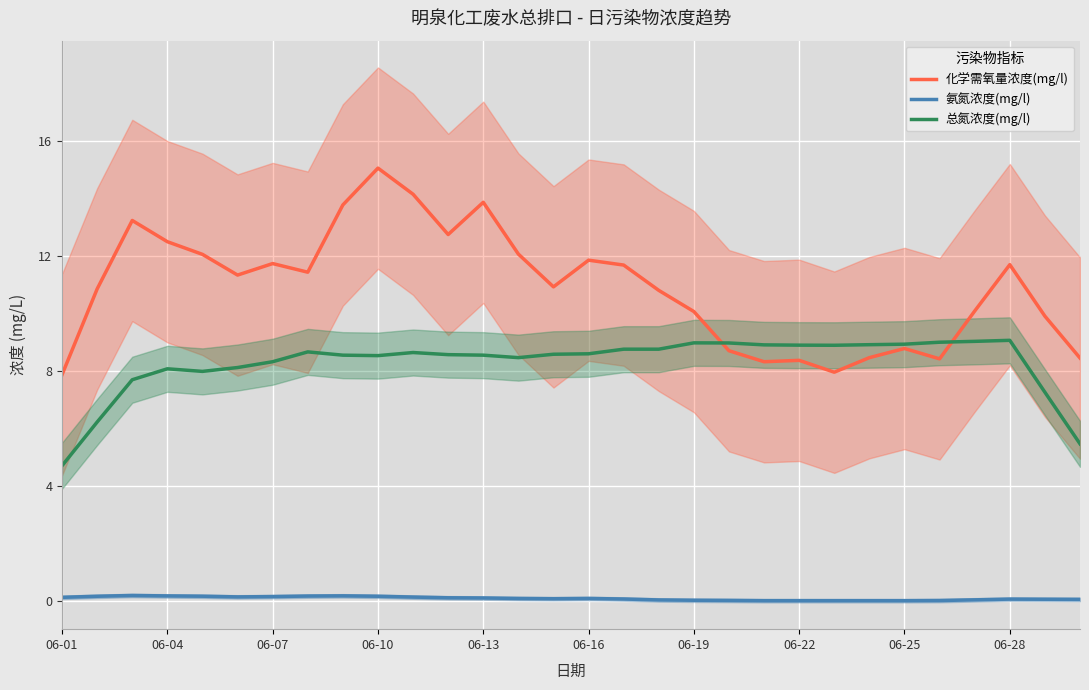

Read the 化学需氧量浓度(mg/l) value at 20.

8.3